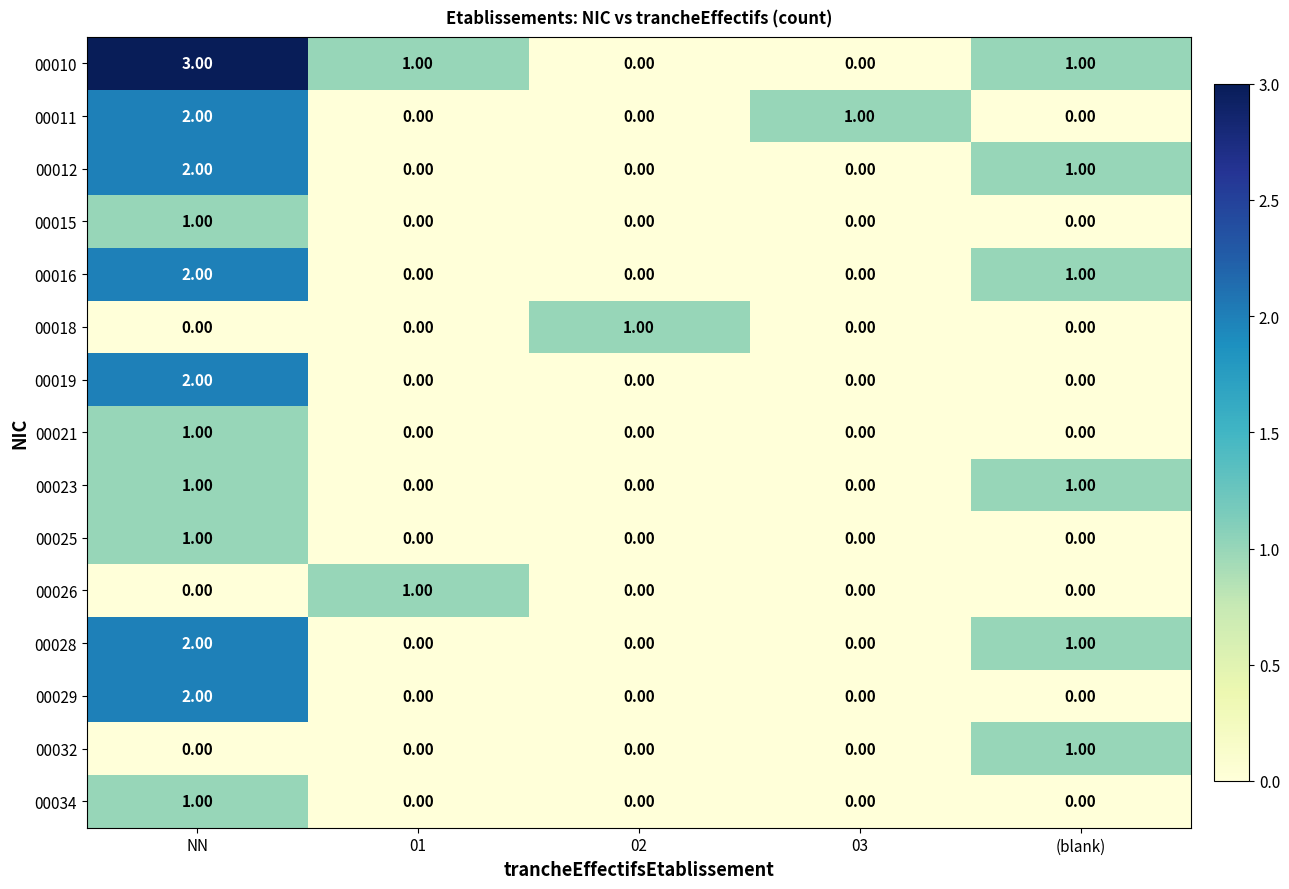

Which series has the largest total across all categories?

00010